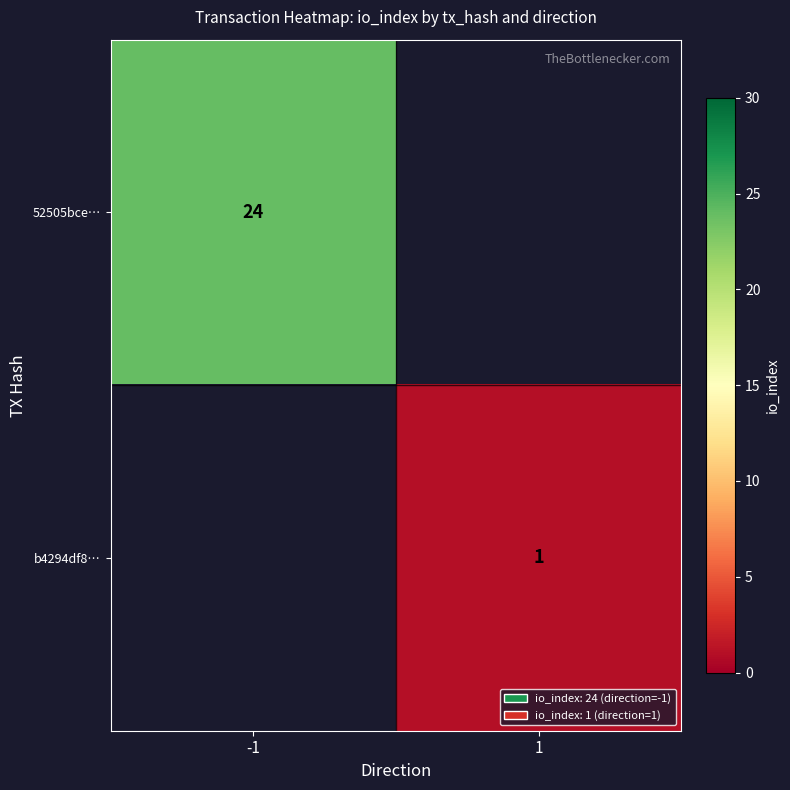

Is it true that 52505bce… equals 38 at -1?

False